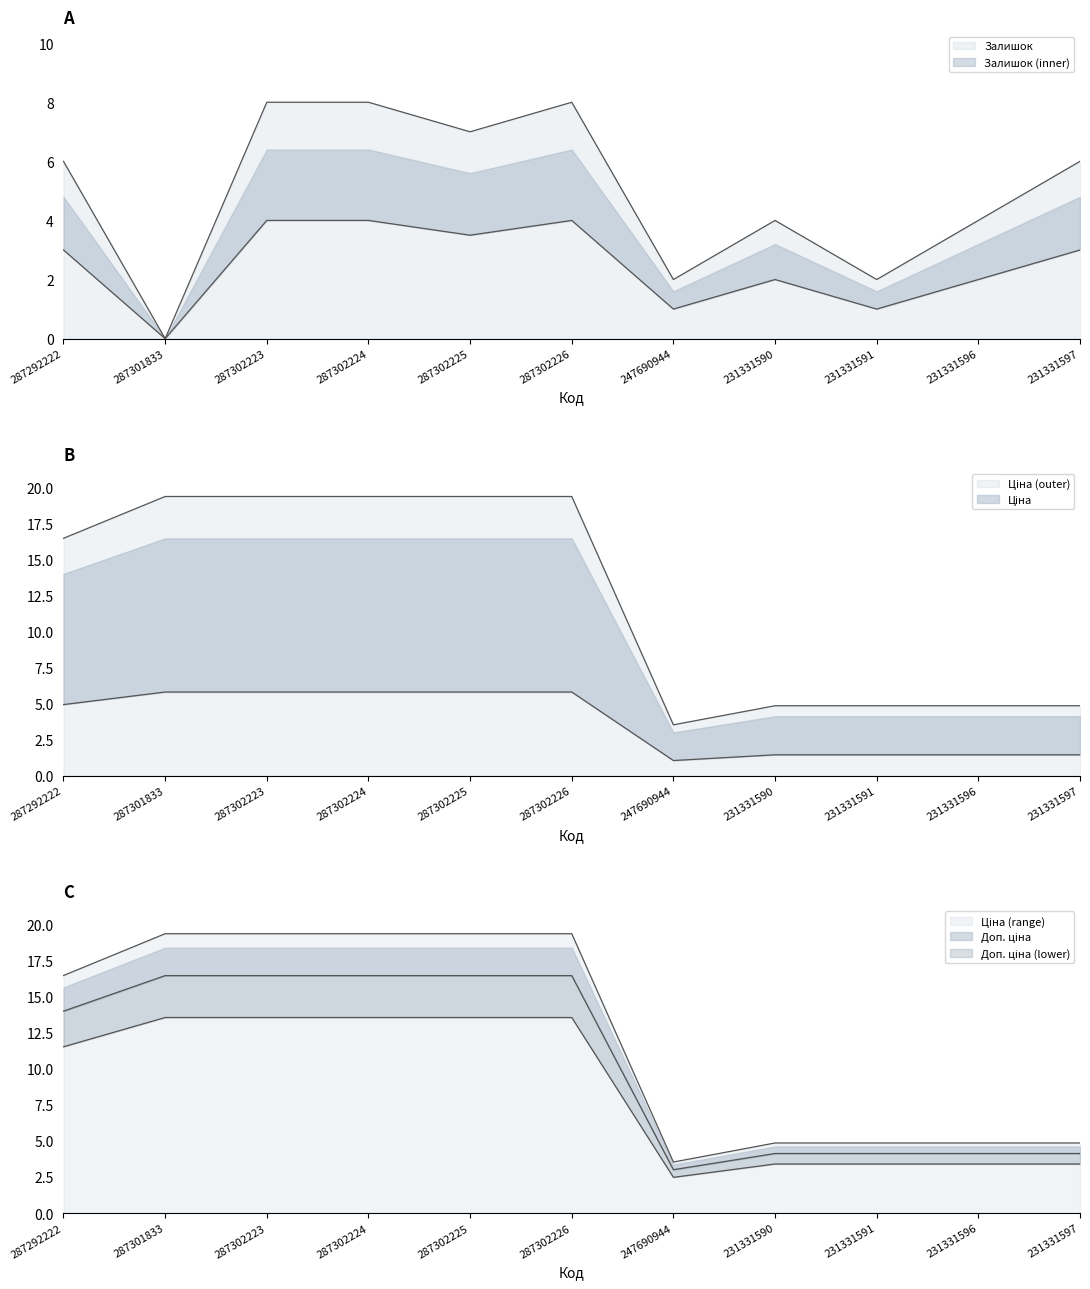

Which series has the largest range (max minus min)?

Ціна